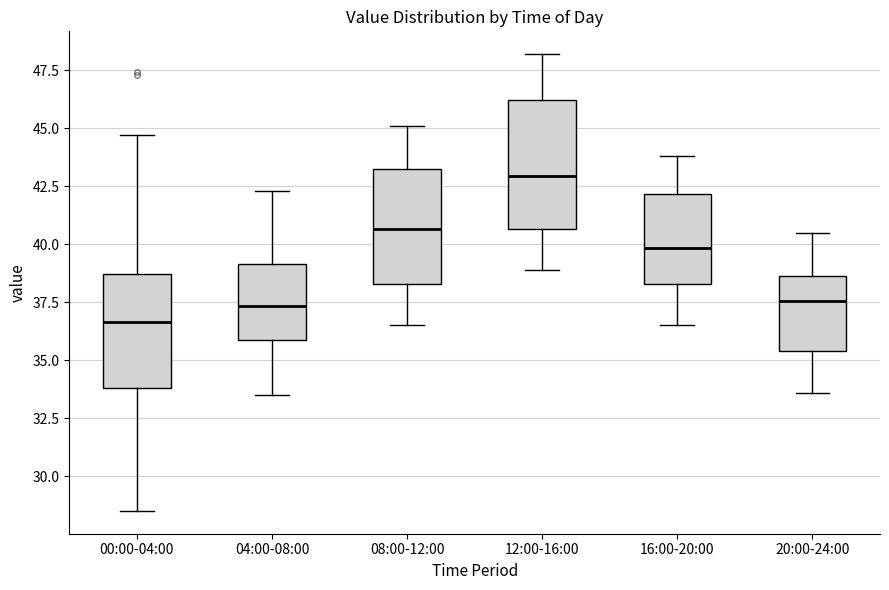

Where does the median line of the box for 20:00-24:00 sit on the y-axis? The values are not printed on the chart, so give them approximately, as read against the axis.

37.5